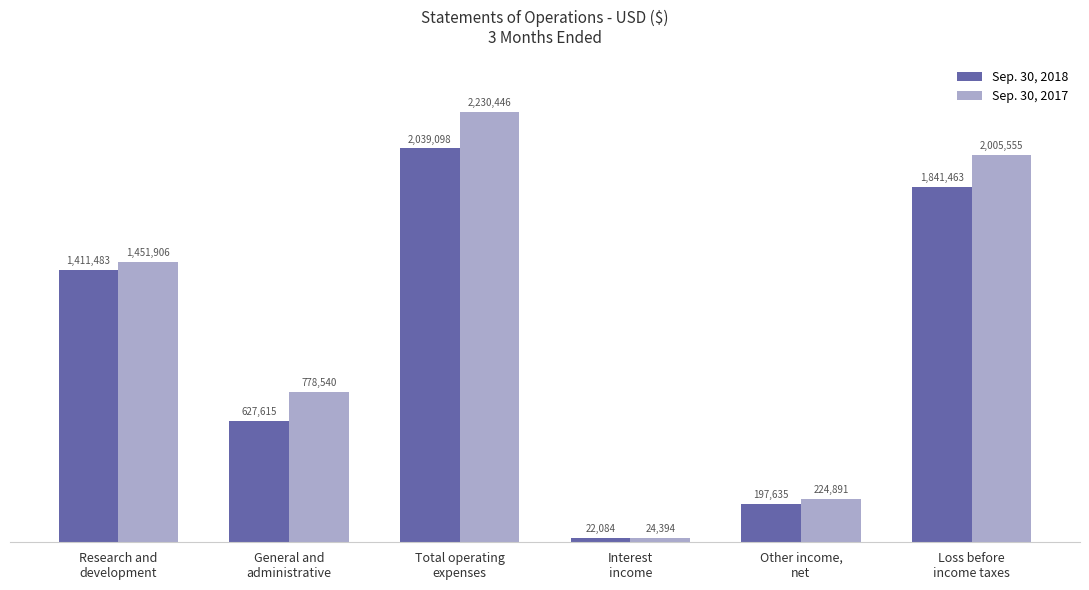

Is the value of Sep. 30, 2018 at Research and
development greater than the value of Sep. 30, 2017 at Other income,
net?

Yes